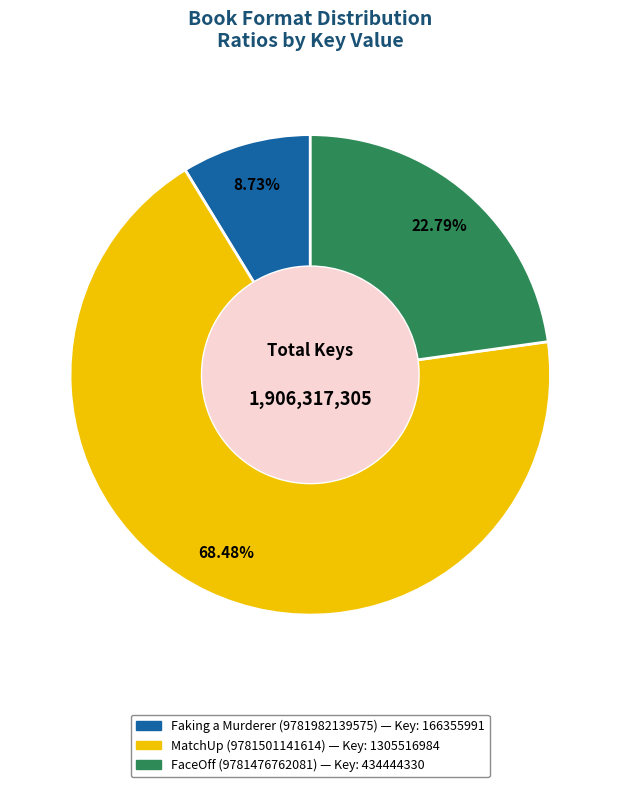

How much of the chart is everything except FaceOff (9781476762081)?

77.2%